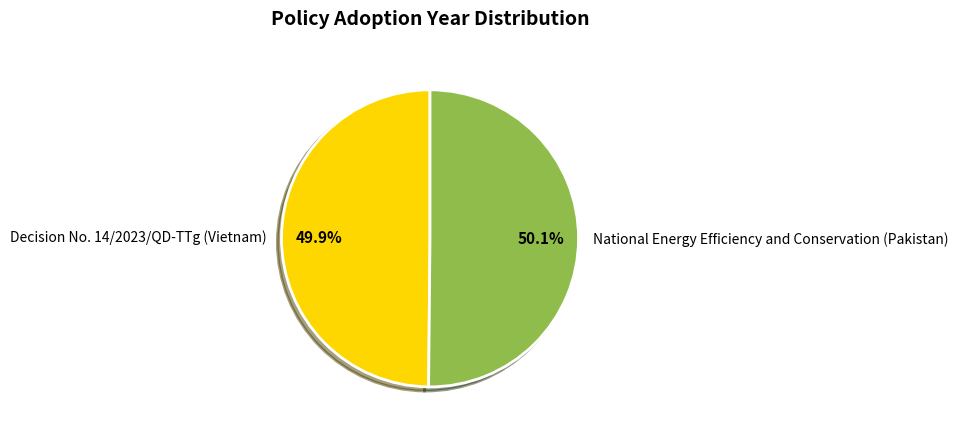

Approximately how many times larger is the value at Decision No. 14/2023/QD-TTg (Vietnam) compared to National Energy Efficiency and Conservation (Pakistan)?

1.0